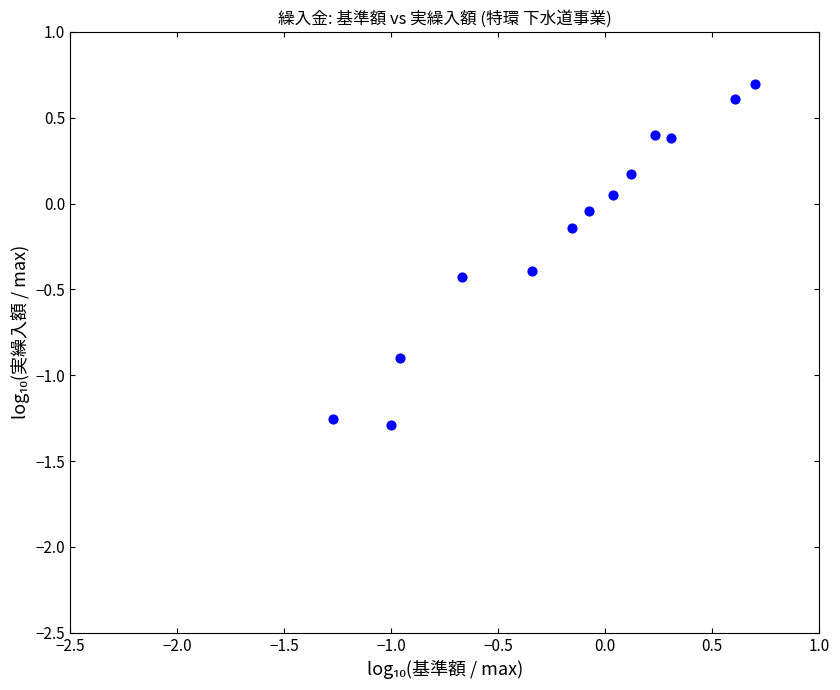

What is the range of Y values (max minus min)?

2.0